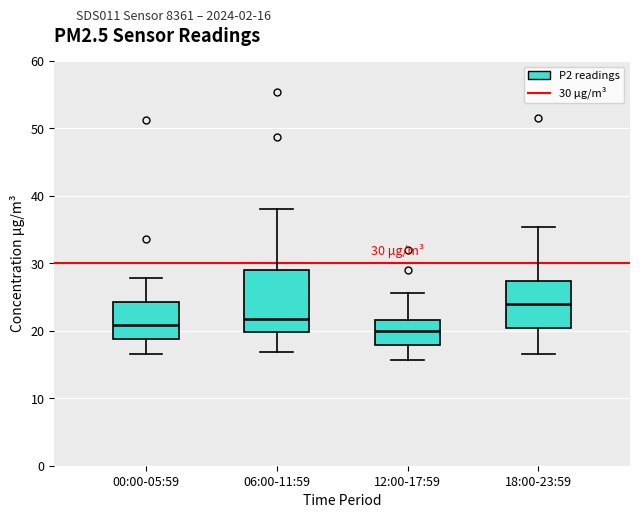

Comparing the boxes themselves (not the whiskers), which one is the tallest?

06:00-11:59